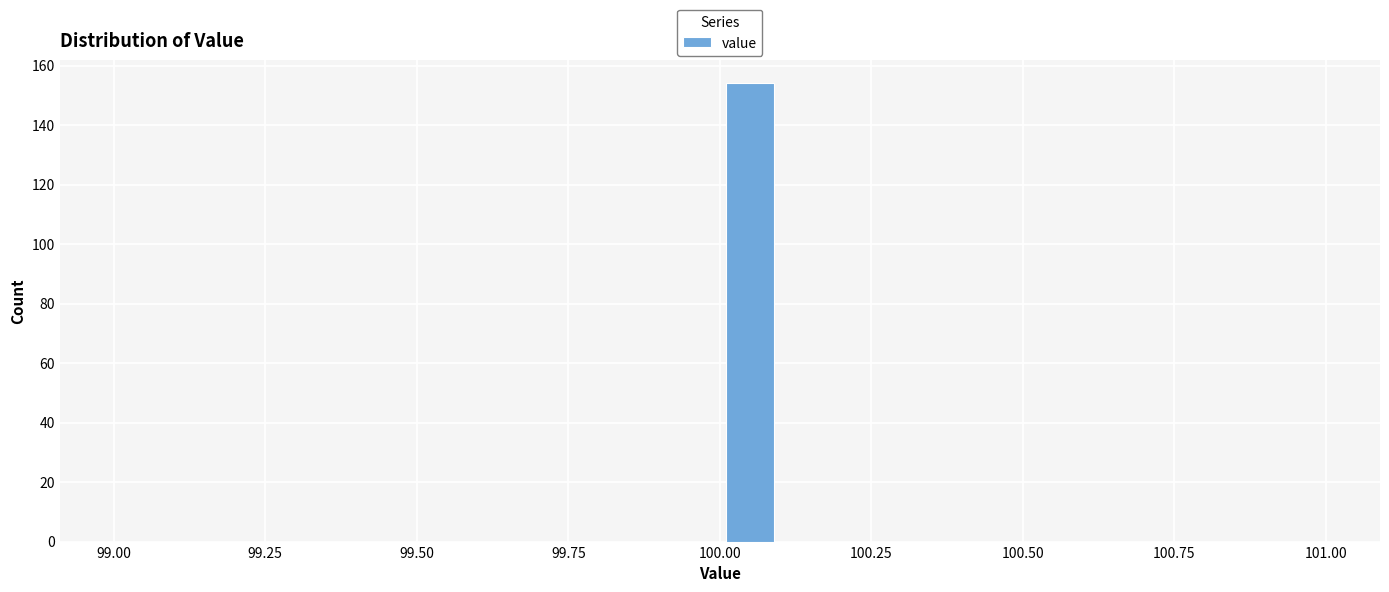

Around what value on the x-axis is the tallest bar? Give the approximate position of its centre, as read against the axis.

100.05